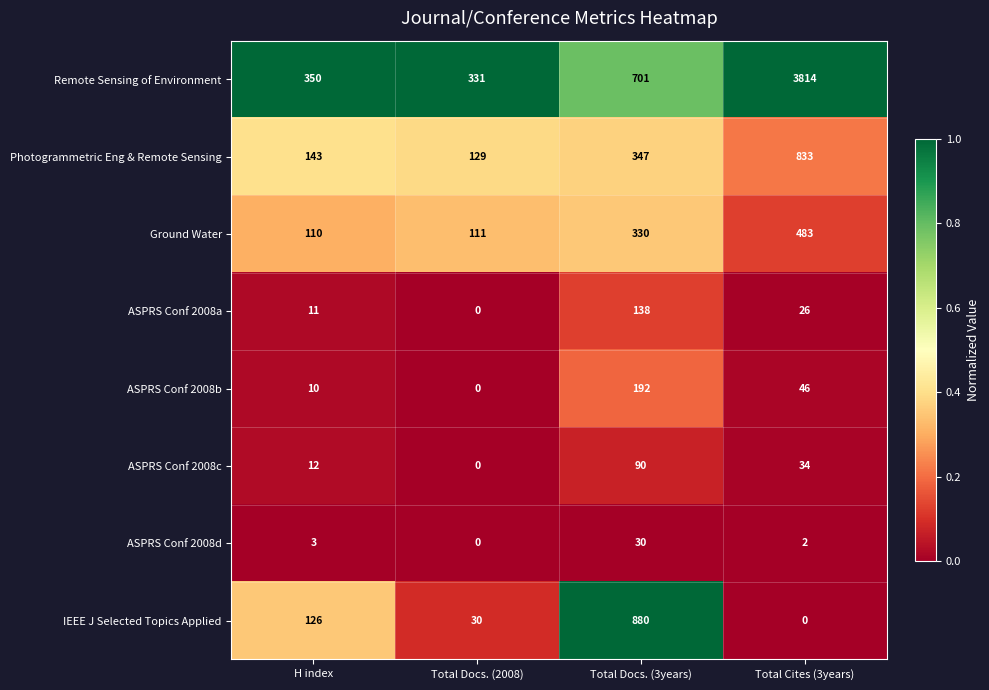

Rank the series at Total Docs. (3years) from highest to lowest value.

IEEE J Selected Topics Applied, Remote Sensing of Environment, Photogrammetric Eng & Remote Sensing, Ground Water, ASPRS Conf 2008b, ASPRS Conf 2008a, ASPRS Conf 2008c, ASPRS Conf 2008d